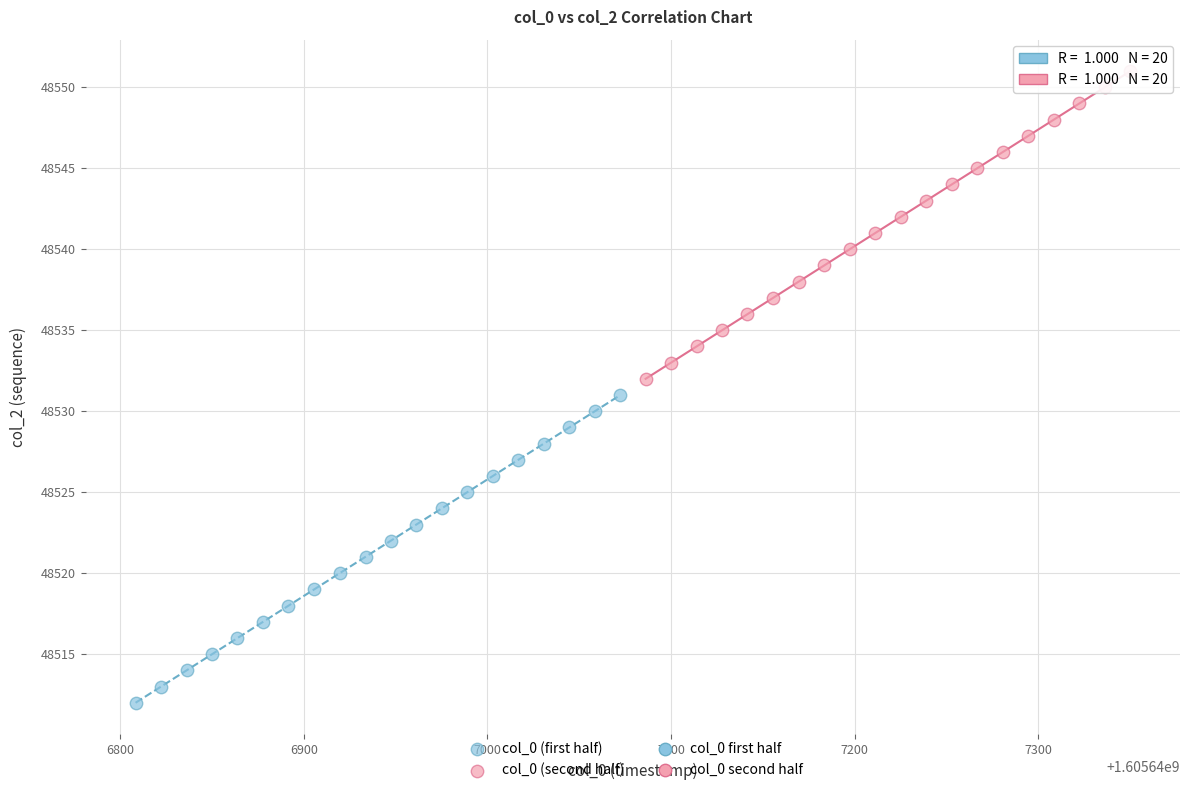

Which series reaches the maximum Y coordinate?

col_0 (second half)